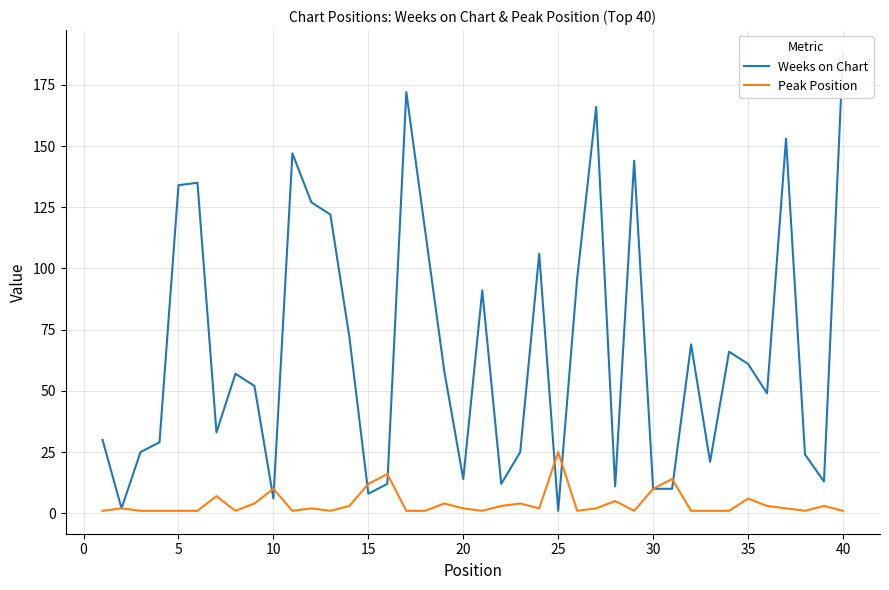

True or false: Peak Position has more than 0 interior local peaks.

True